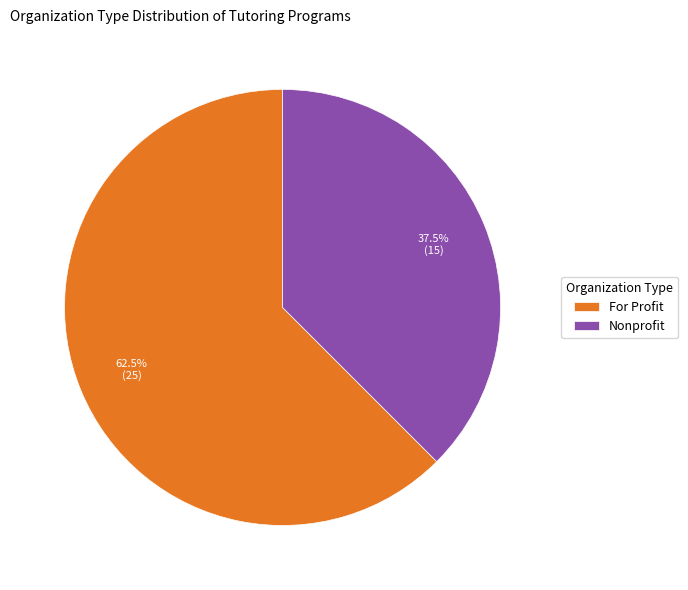

Combined, do For Profit and Nonprofit account for over 50%?

Yes